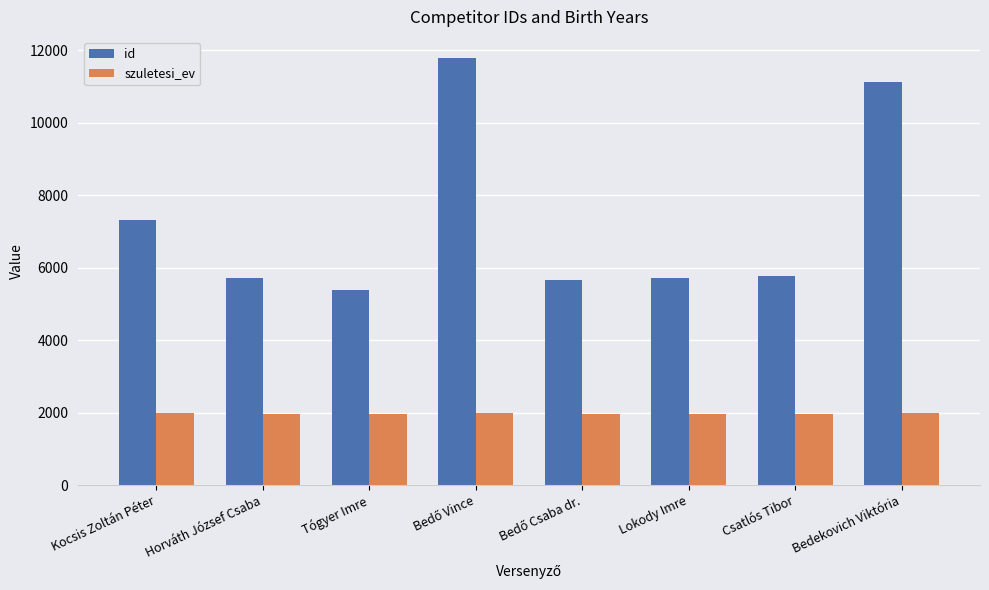

Which series has the largest range (max minus min)?

id